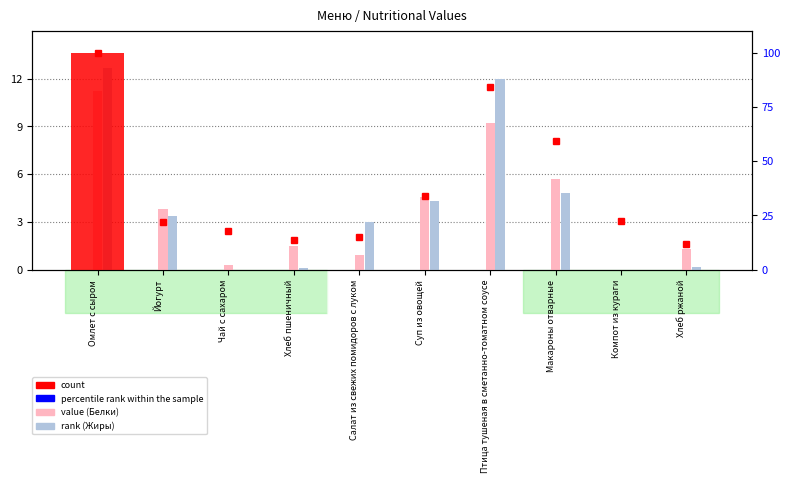

What is the total value across all series at Хлеб пшеничный?

15.2